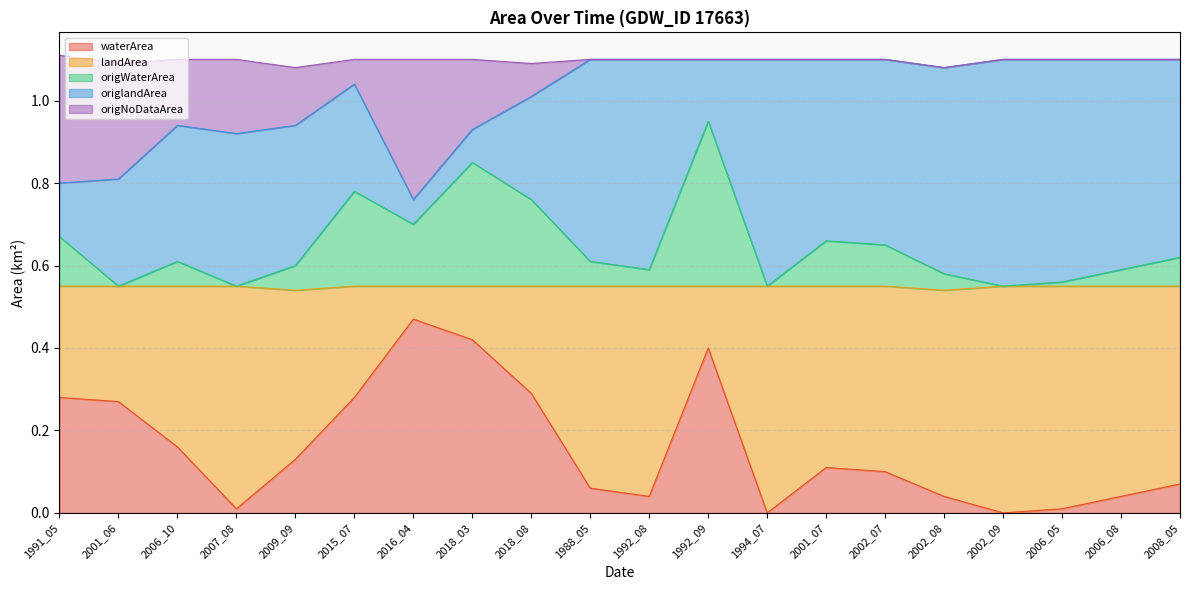

True or false: waterArea has a value of 0.1 at 2008_05.

True